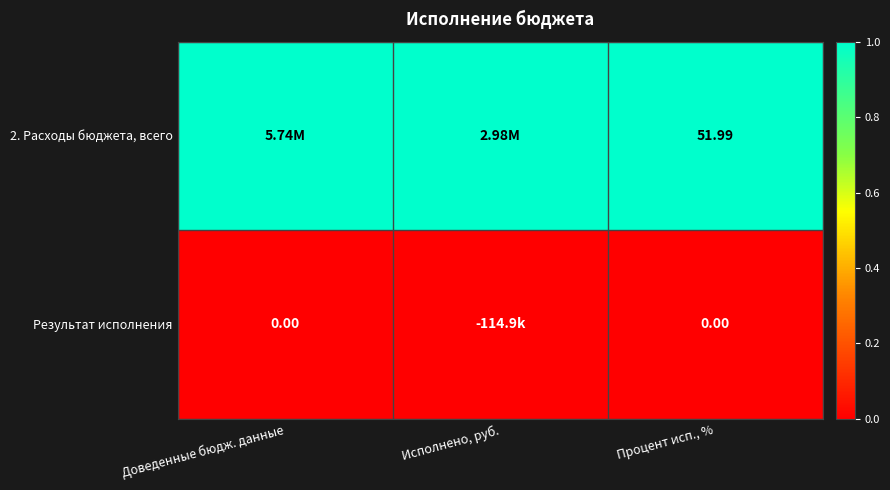

What is the total value across all series at Доведенные бюдж. данные?

1